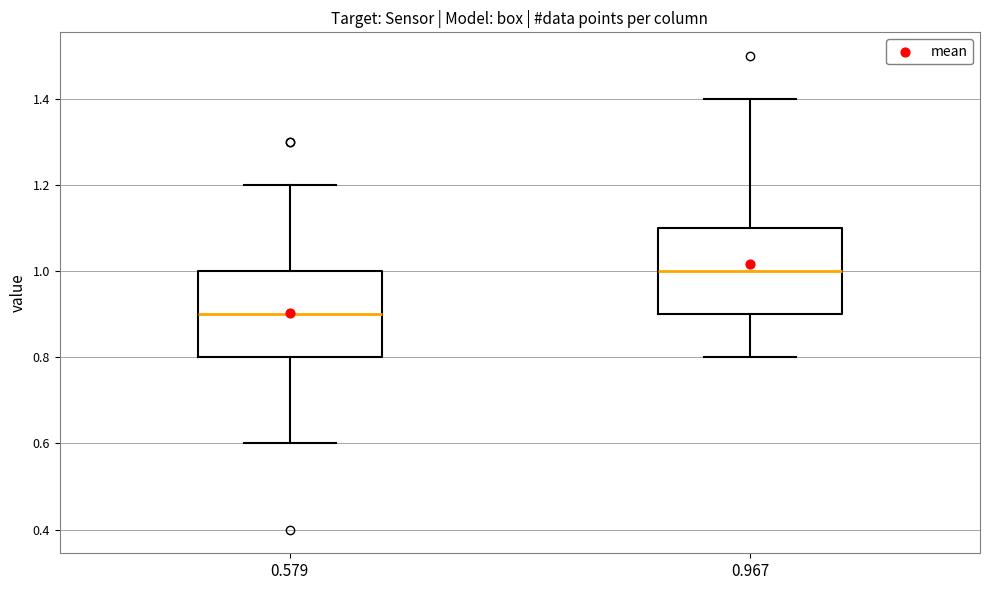

Reading left to right, read every box against the y-axis: the position of its median line, the range the box covers, and the ends of its whiskers. The values are not printed on the chart, so give them approximately, as read against the axis.

0.579: median 0.9, box 0.8 to 1.0, whiskers 0.6 to 1.2
0.967: median 1.0, box 0.9 to 1.1, whiskers 0.8 to 1.4